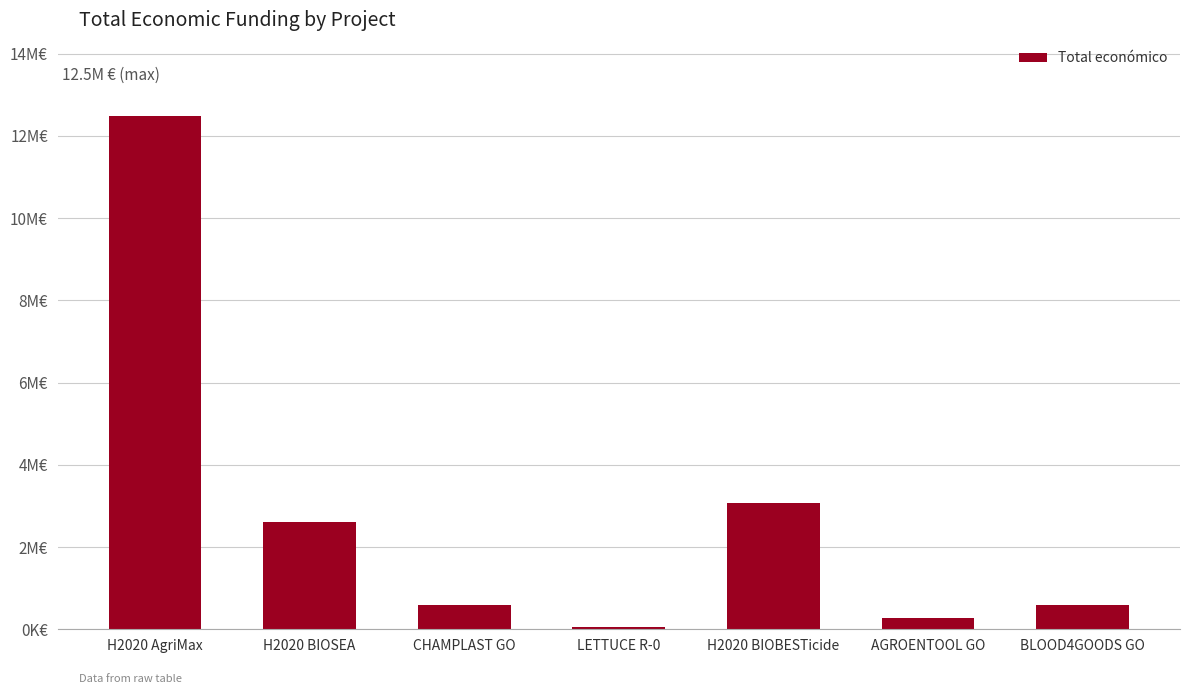

What position from the right is H2020 BIOBESTicide?

3